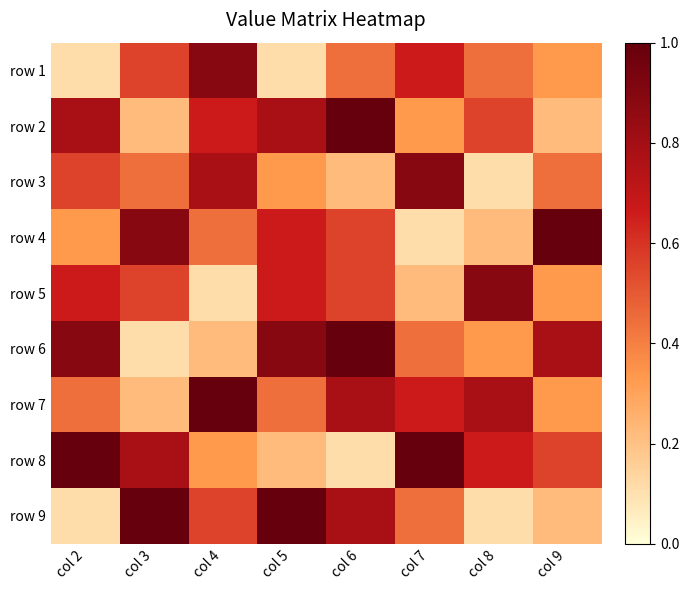

What is the greatest value displayed?

1.0